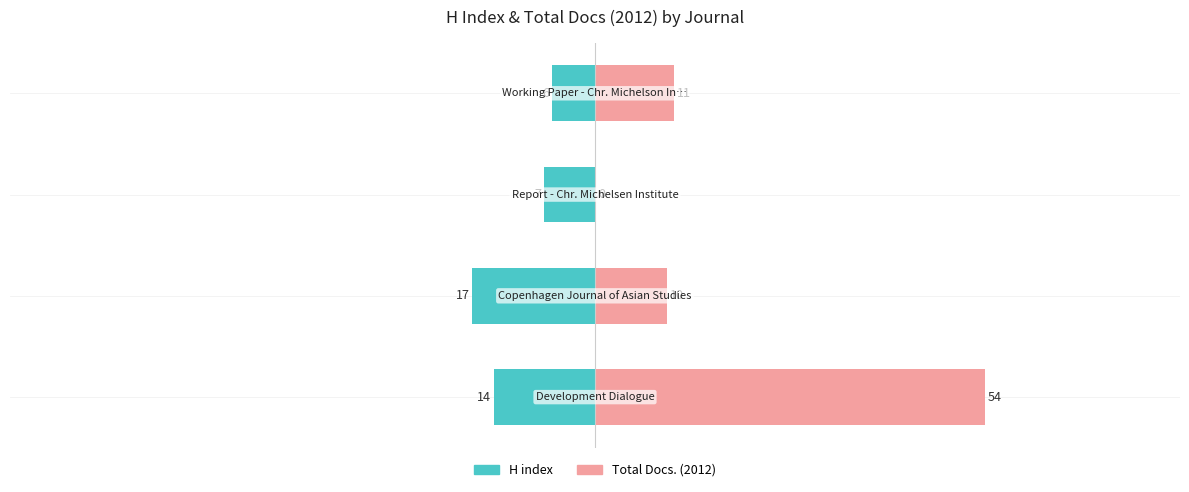

How many values in the H index series are below -7?

2